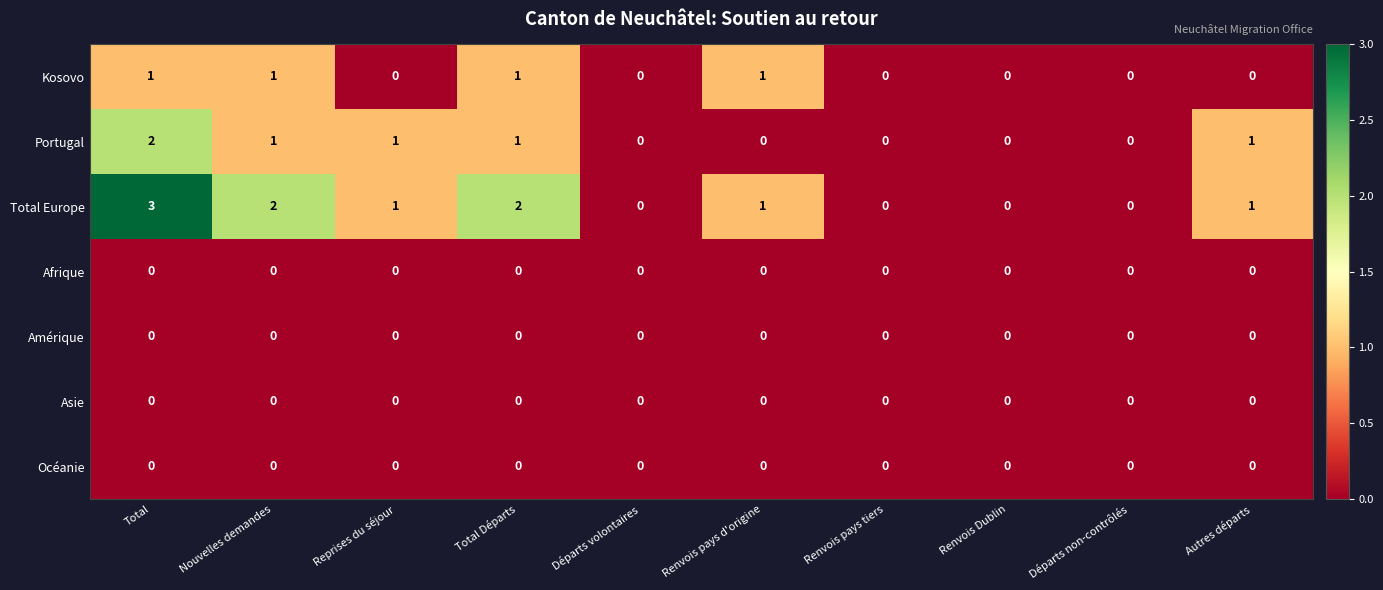

What is the maximum value shown in the chart?

3